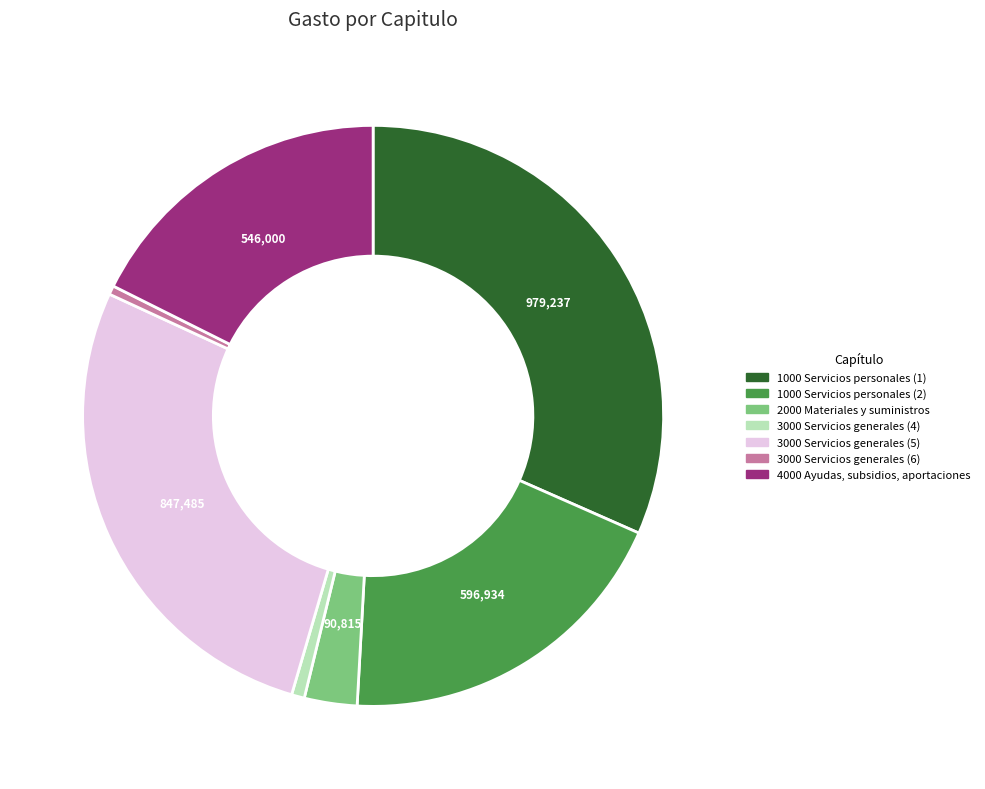

Does 3000 Servicios generales (5) represent more than half of the total?

No